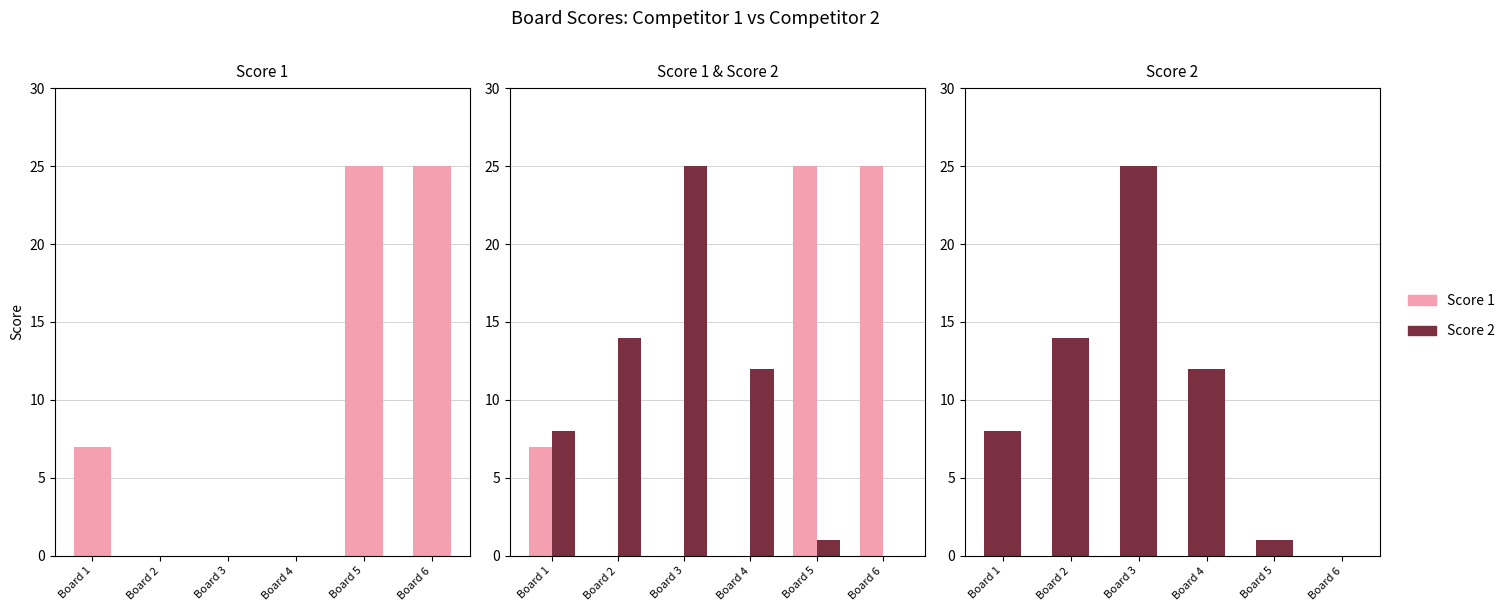

Reading right to left, transcribe all the data shown in this chart.

Score 1: 25	25	0	0	0	7
Score 2: 0	1	12	25	14	8